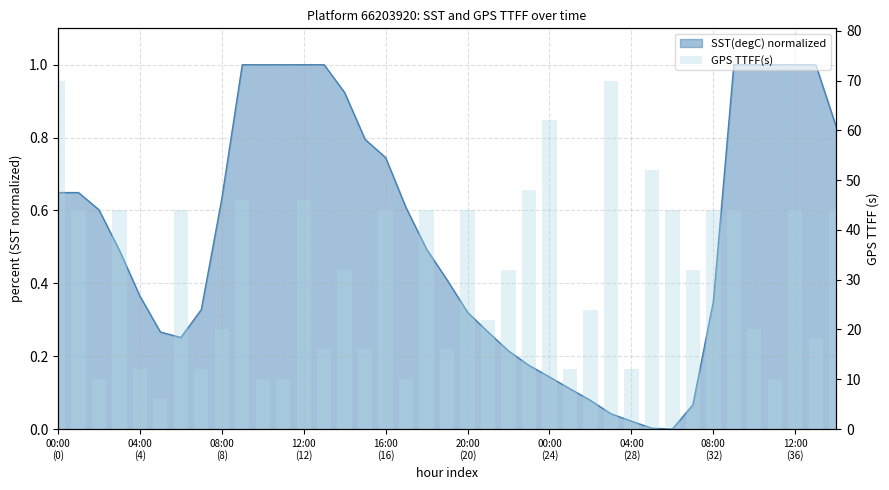

What is the label of the 37th bar from the left?

12:00 (36)